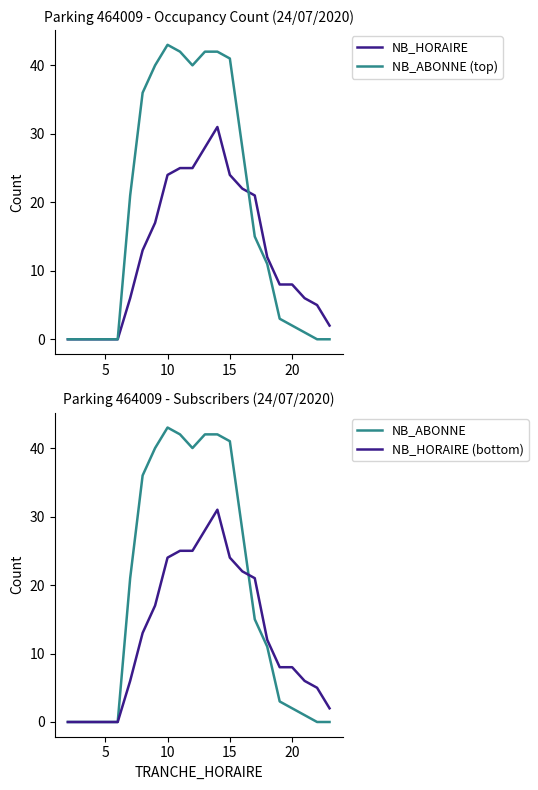

Count the number of categories in the chart.

22